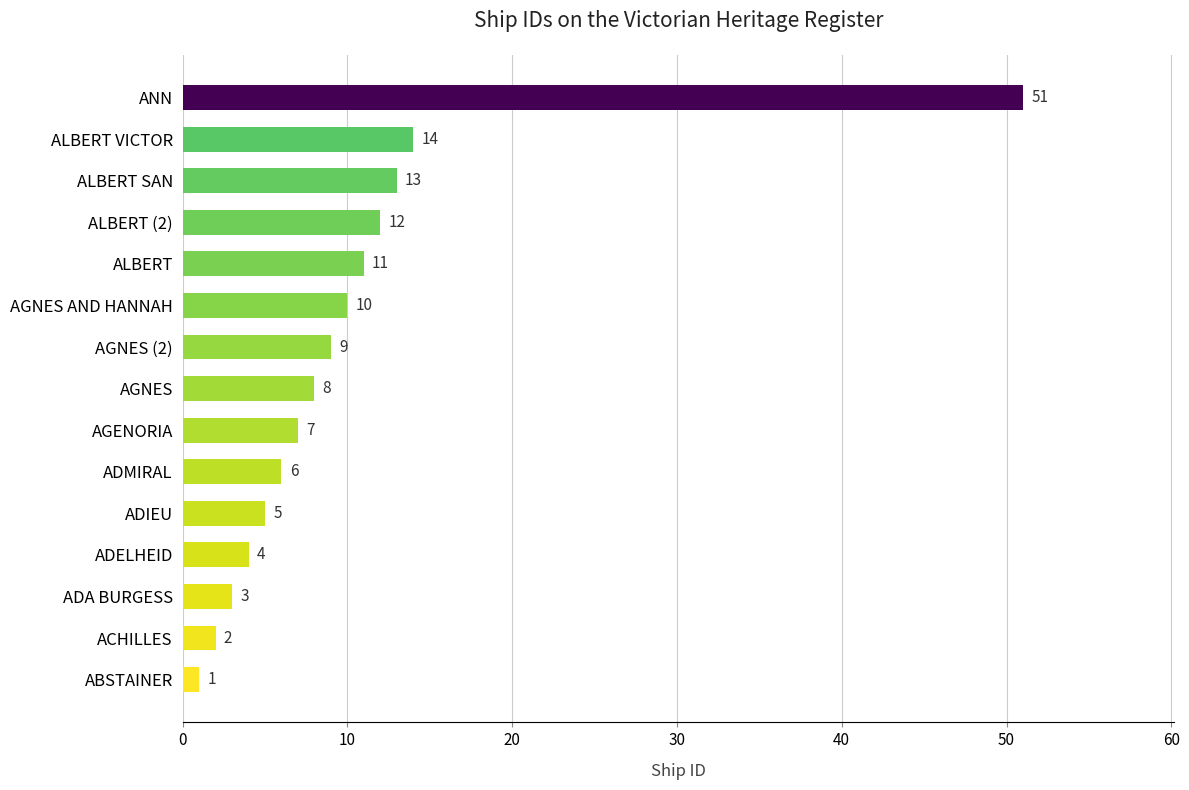

True or false: the data shows 8 at ALBERT VICTOR.

False